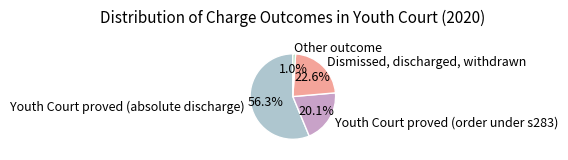

The Youth Court proved (order under s283) slice represents 20% of the pie. True or false?

True